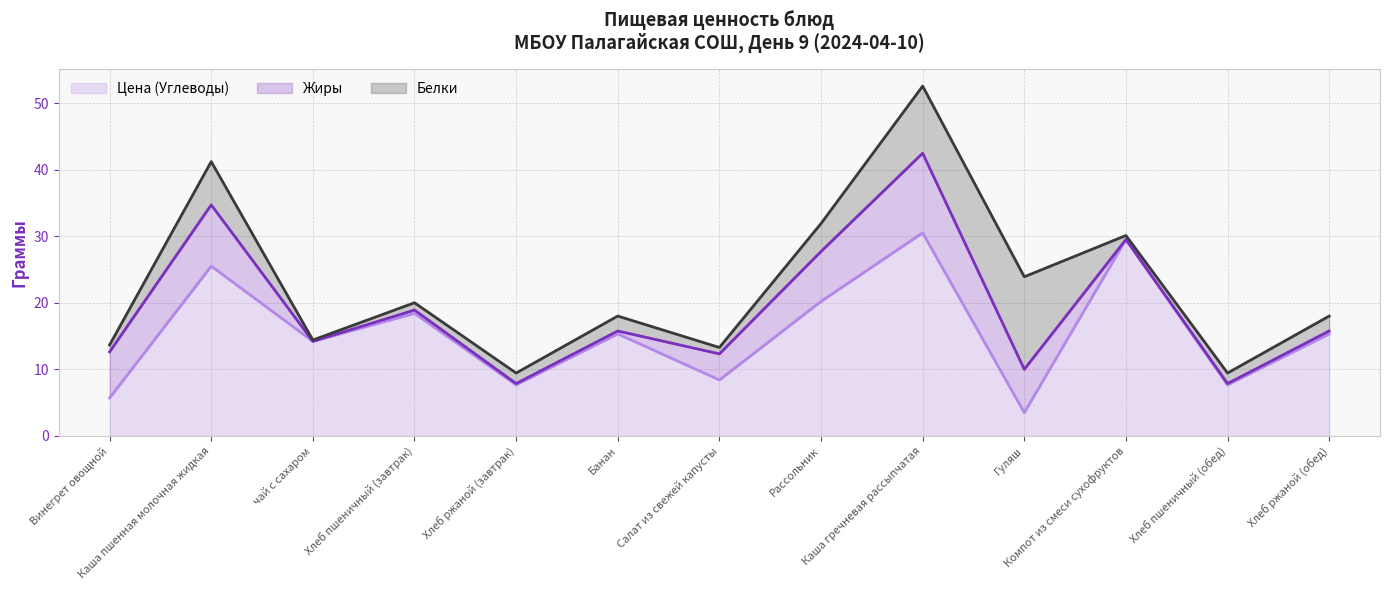

True or false: Цена (Углеводы) (линия) and Жиры (линия) cross at least once.

False